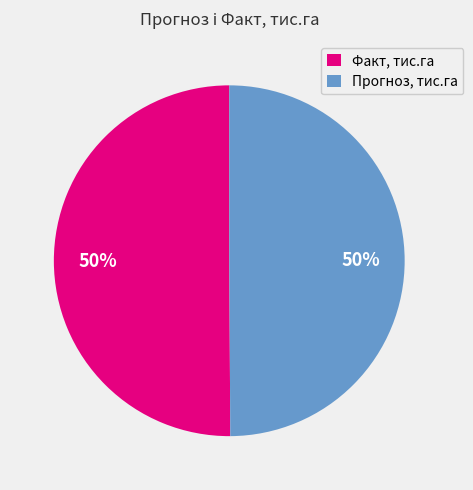

Is the sum of Факт, тис.га and Прогноз, тис.га greater than half?

Yes